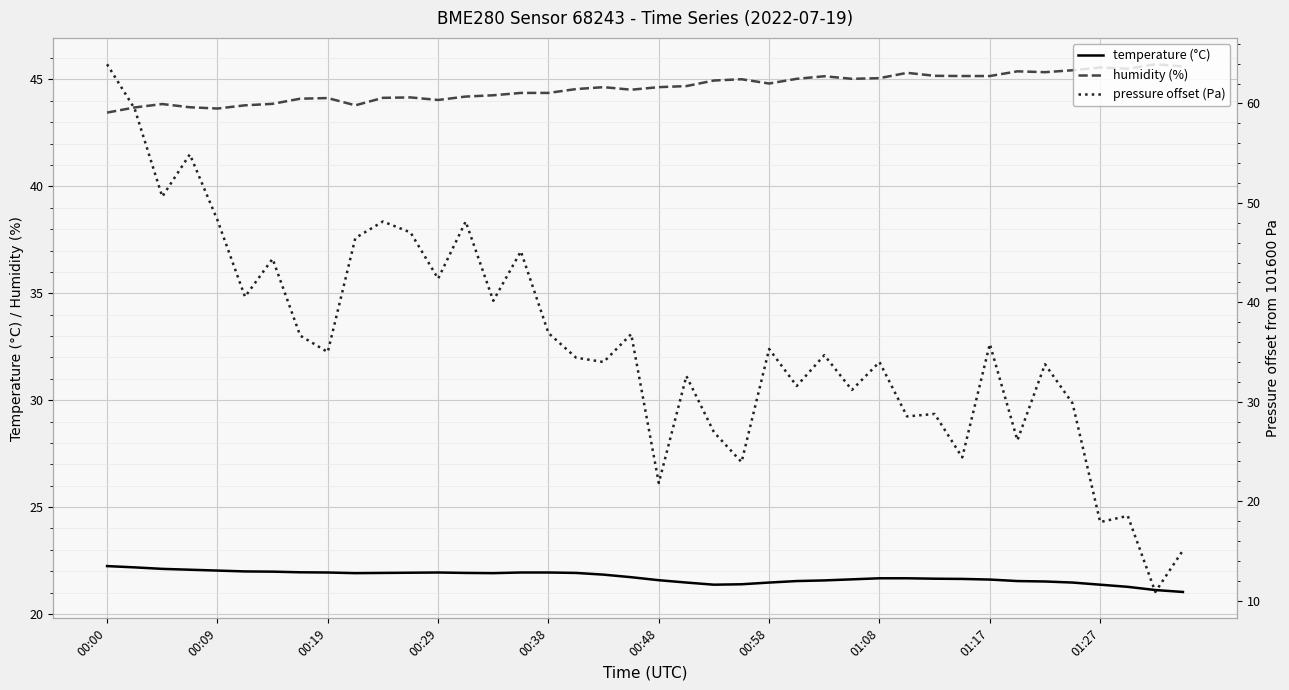

Does the chart display data point markers on the line(s)?

No